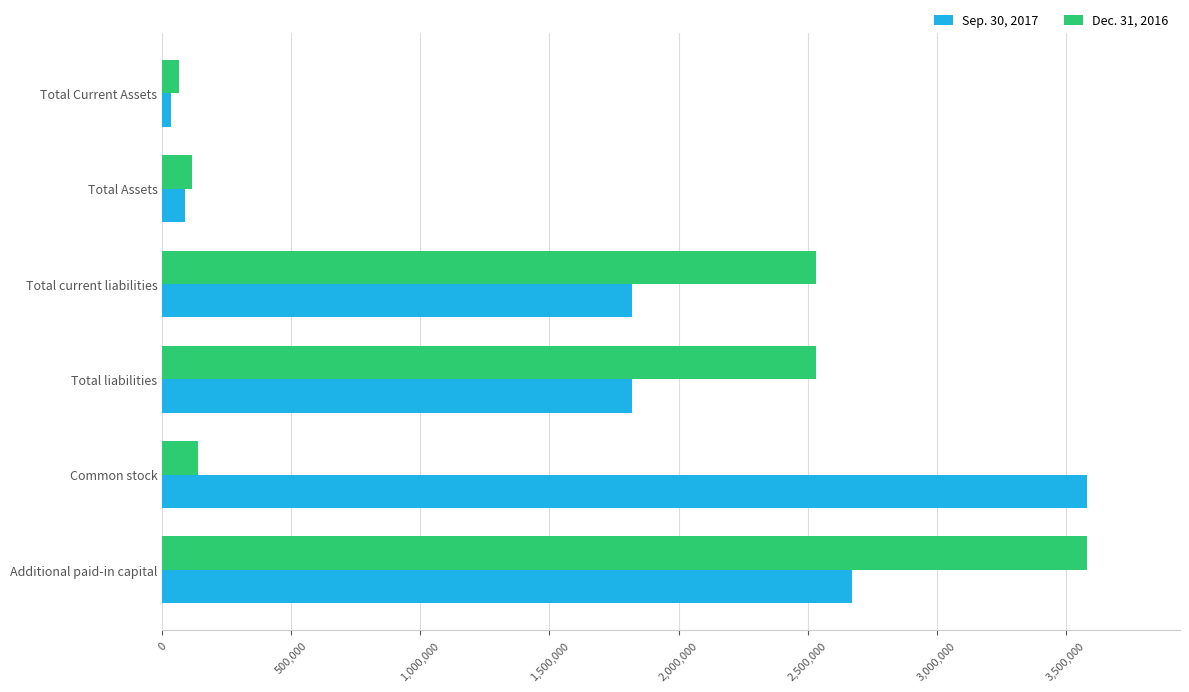

Which category has the highest value in the Dec. 31, 2016 series?

Additional paid-in capital